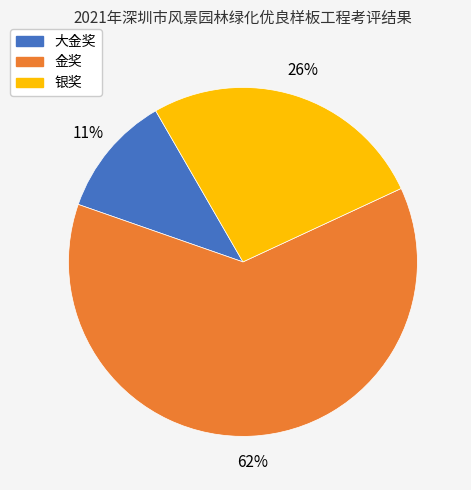

Which category has the smallest portion of the pie?

大金奖